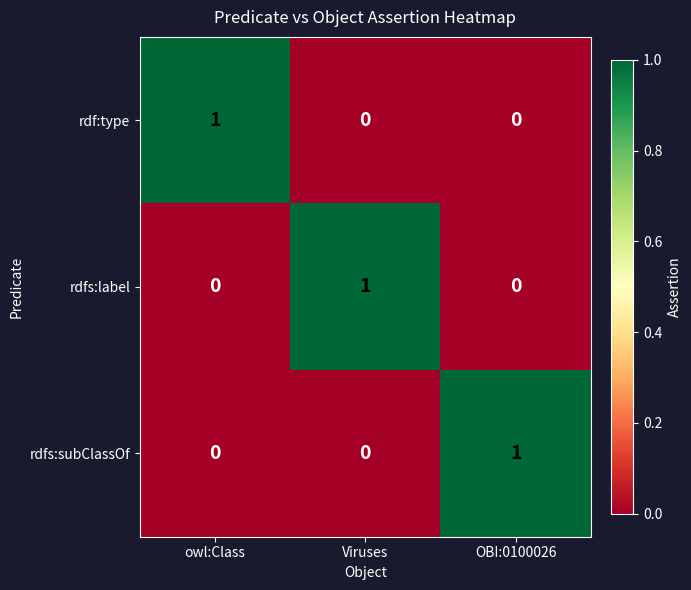

Is it true that rdf:type equals 0 at Viruses?

True